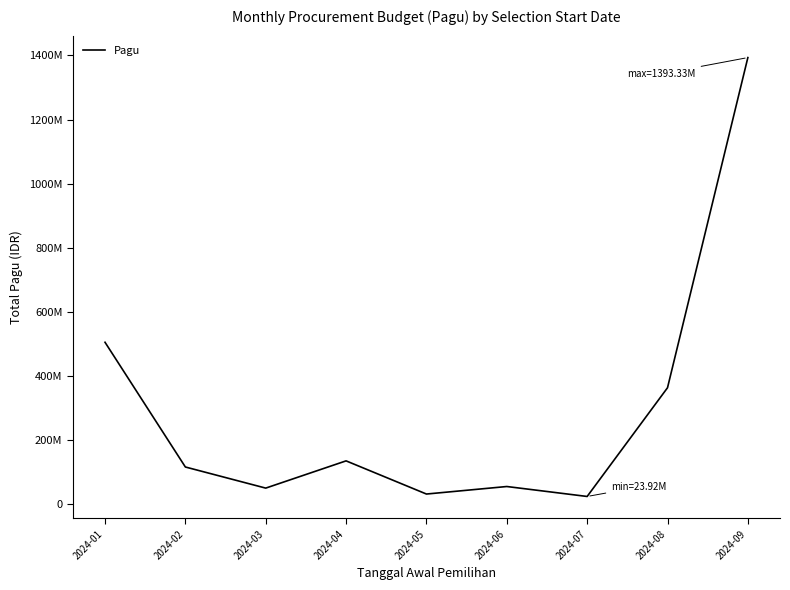

Does the chart have visible grid lines?

No